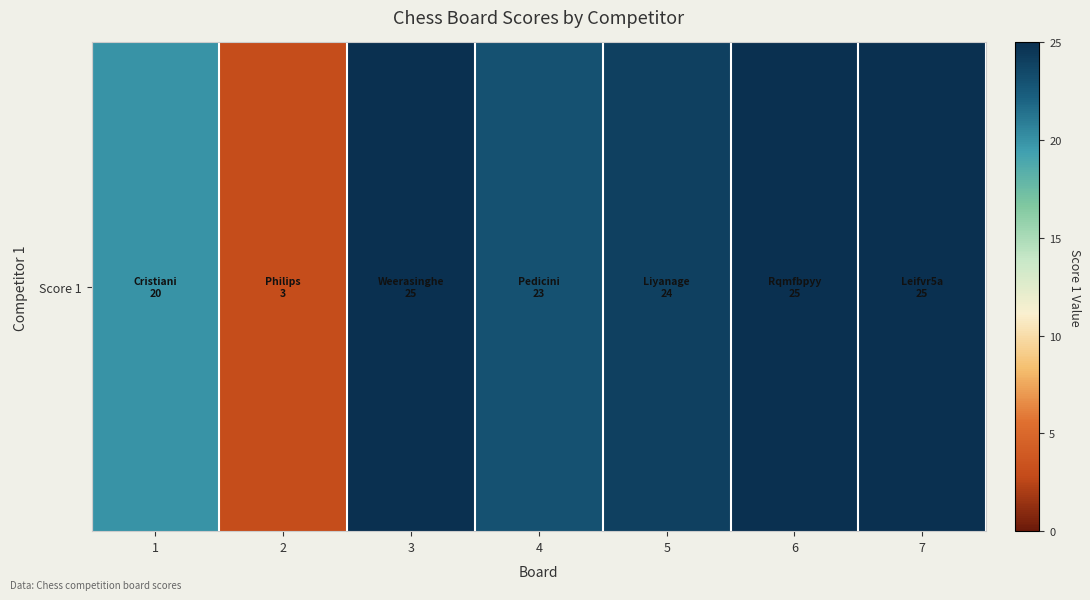

Read the value at 3, to the nearest 5.

25